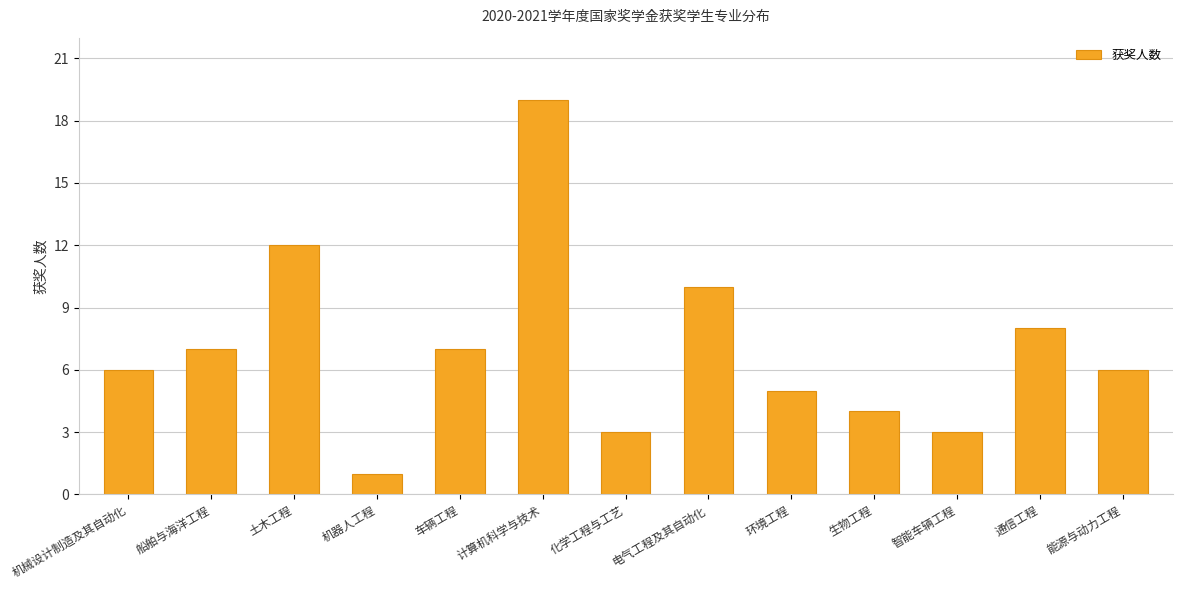

What is the label of the 3rd bar from the right?

智能车辆工程